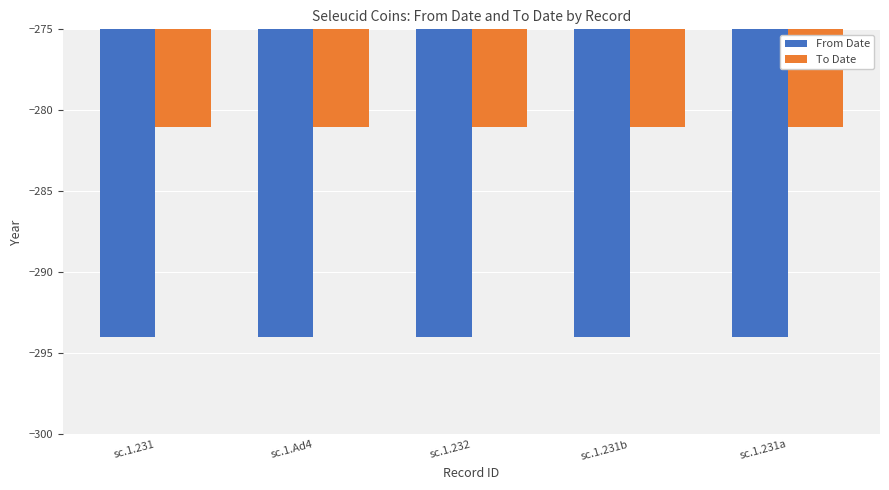

How many categories are shown in the chart?

5